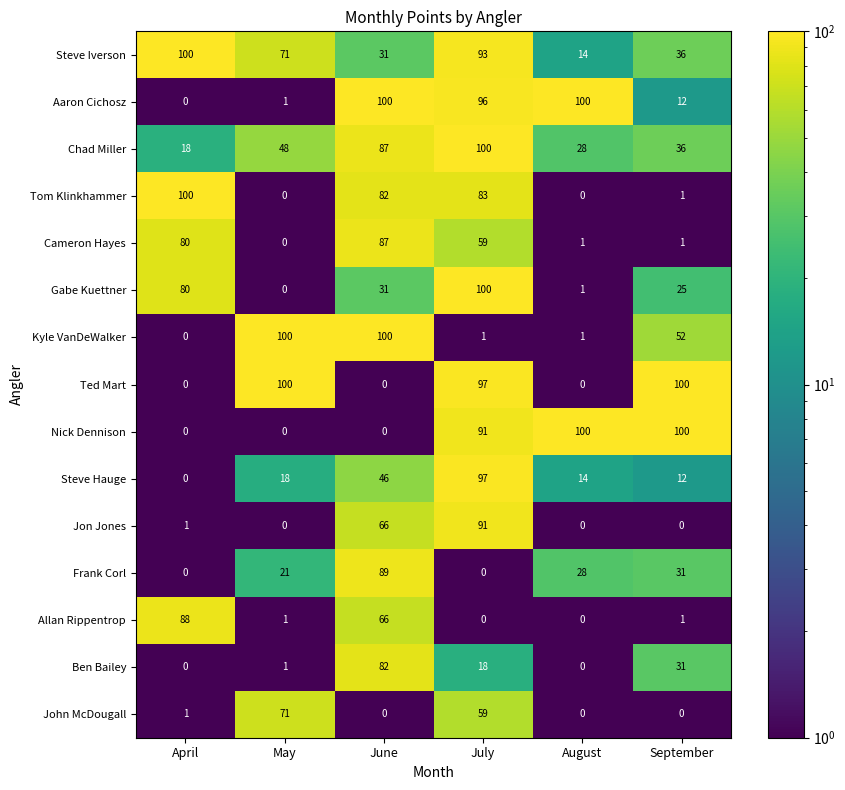

Between July and September, which series saw the biggest shift?

Jon Jones